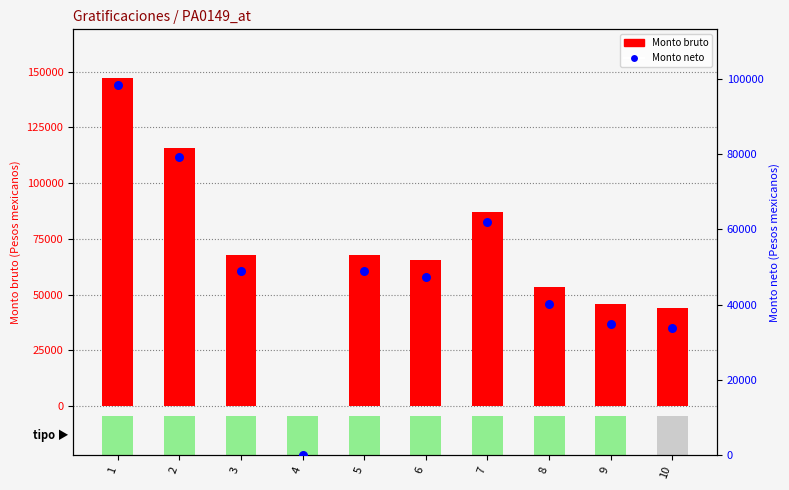

Which series reaches the minimum Y coordinate?

Monto bruto